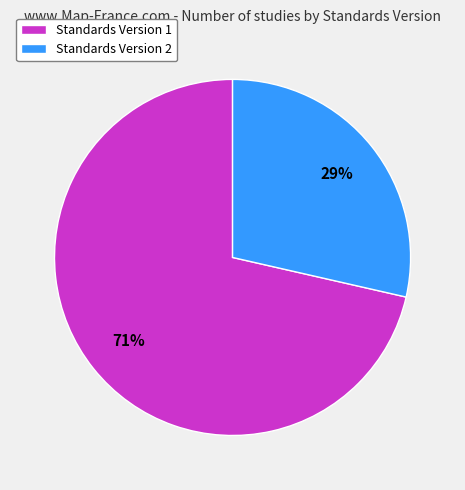

Do Standards Version 2 and Standards Version 1 together represent more than half of the pie?

Yes